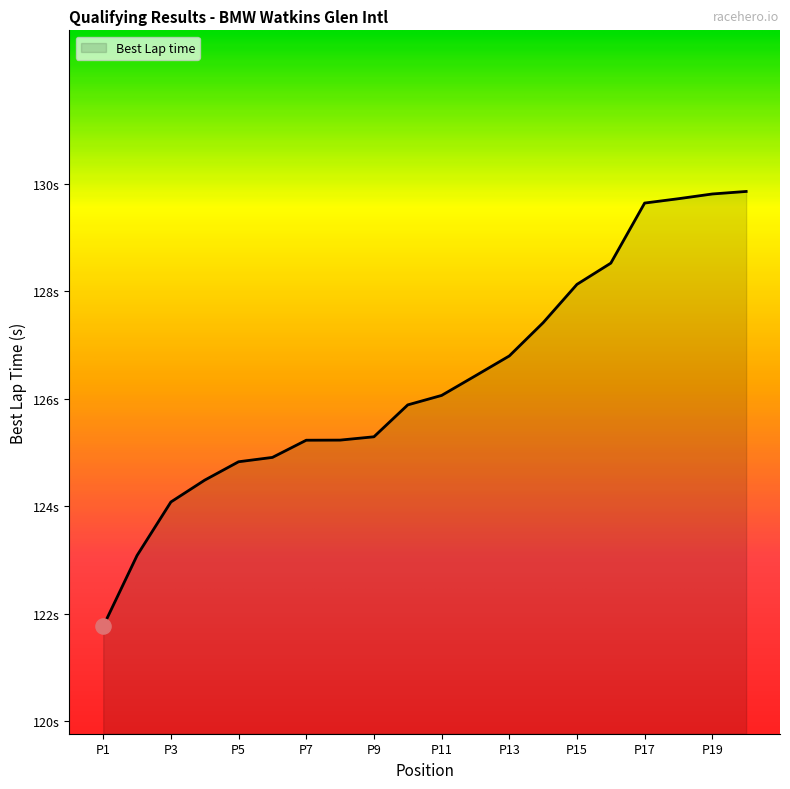

Does the chart have visible grid lines?

No